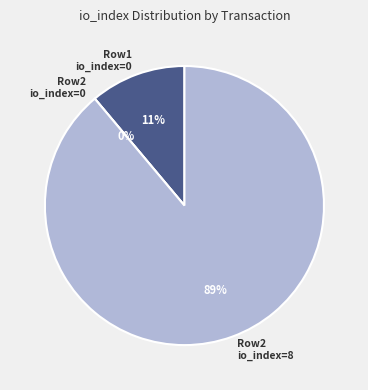

Combined, do io_index=8 and valid_mainchain=1 (io_index=0) account for over 50%?

Yes